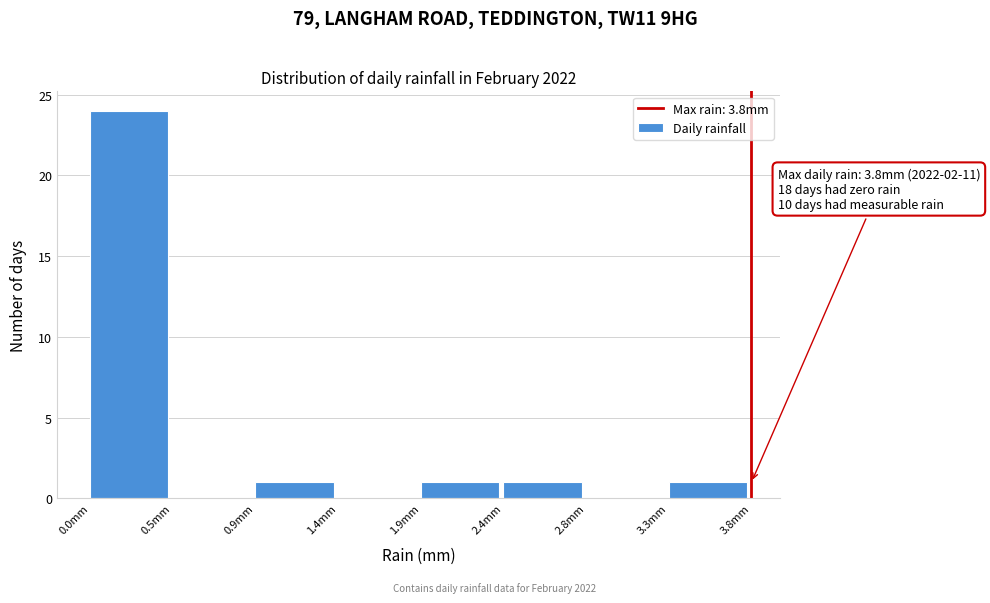

Reading left to right, extract all data points from this chart.

0.0mm=24	0.5mm=0	0.9mm=1	1.4mm=0	1.9mm=1	2.4mm=1	2.8mm=0	3.3mm=1